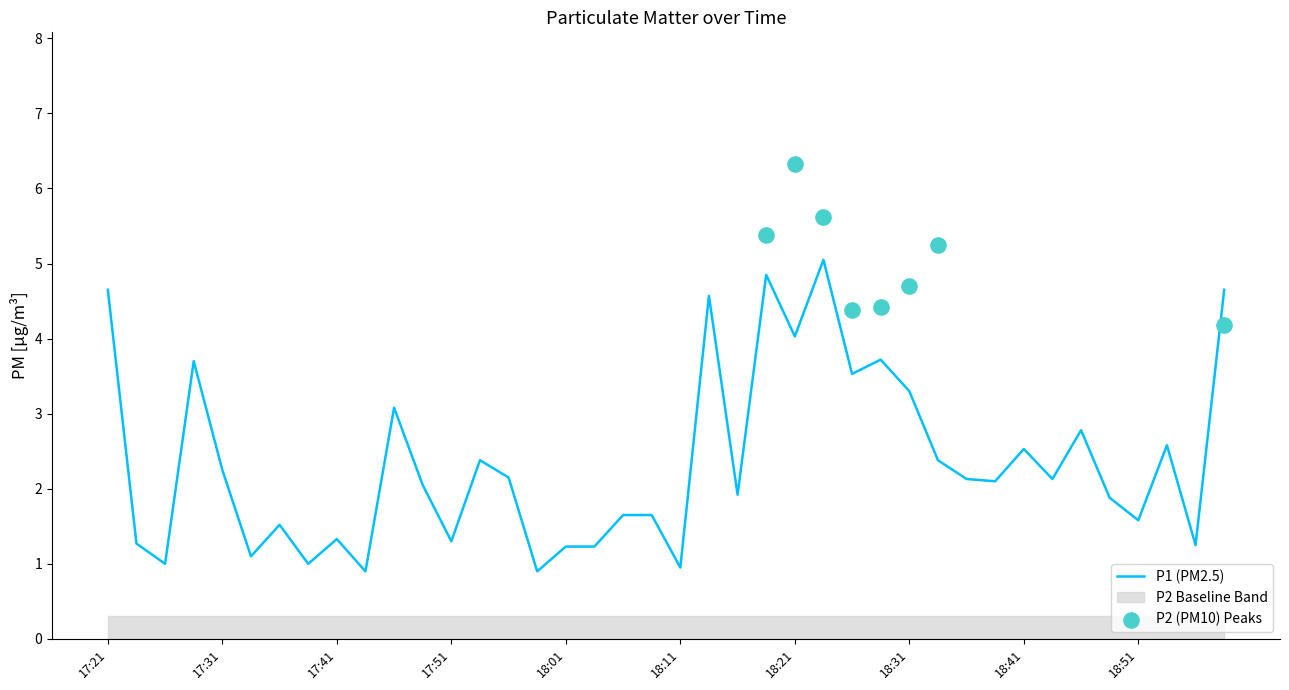

Which has a higher value, 18:21 or 17:21?

17:21